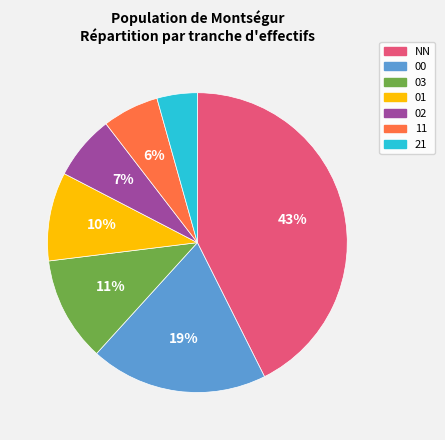

What is the largest slice in the pie chart?

NN